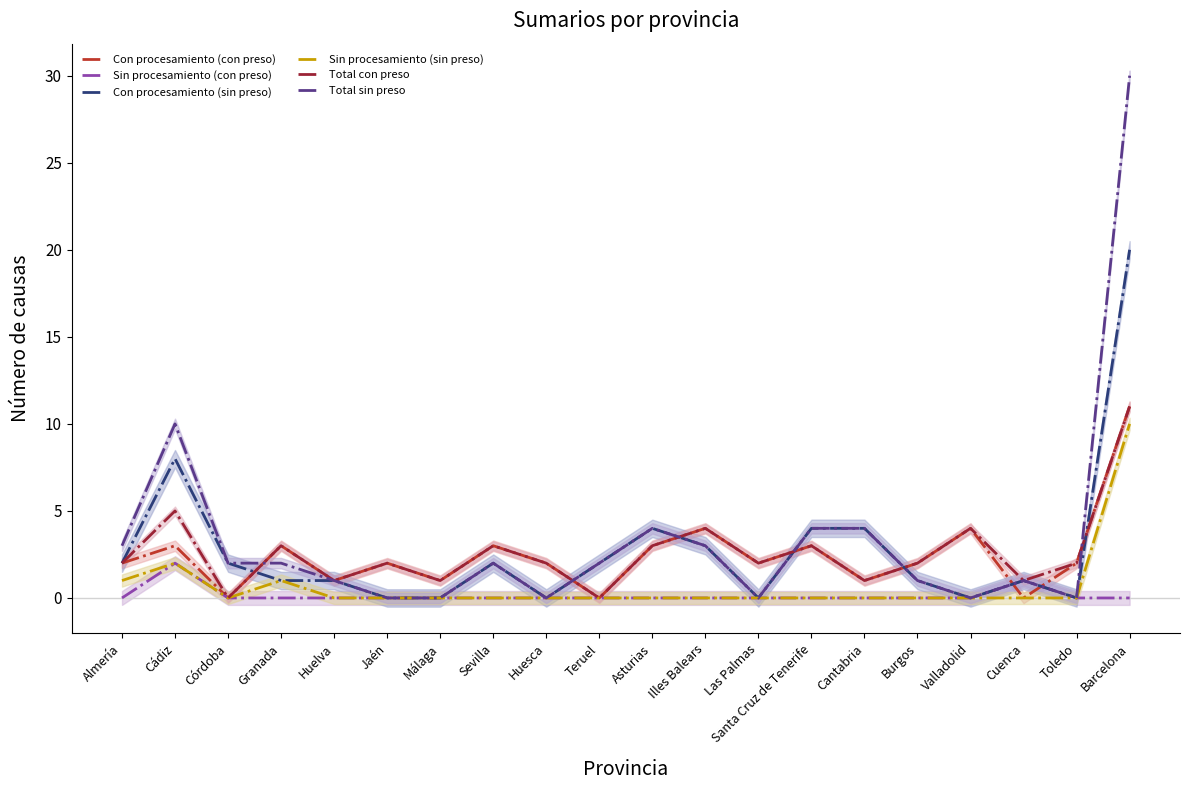

What is the difference between the second highest and second lowest values in the Con procesamiento (sin preso) series?

8